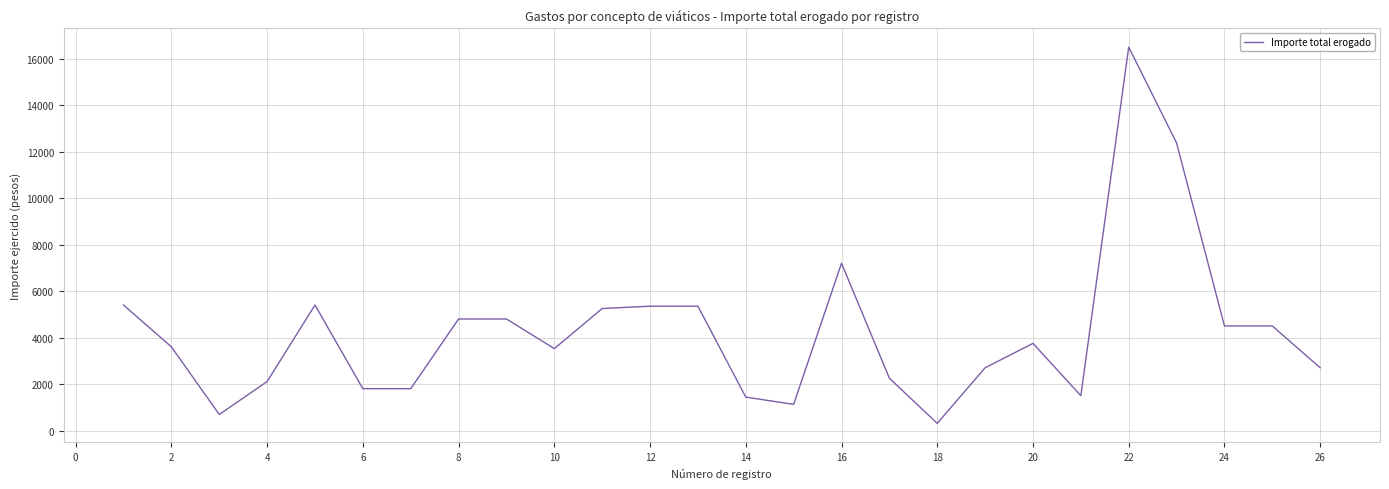

What is the maximum value shown in the chart?

16500